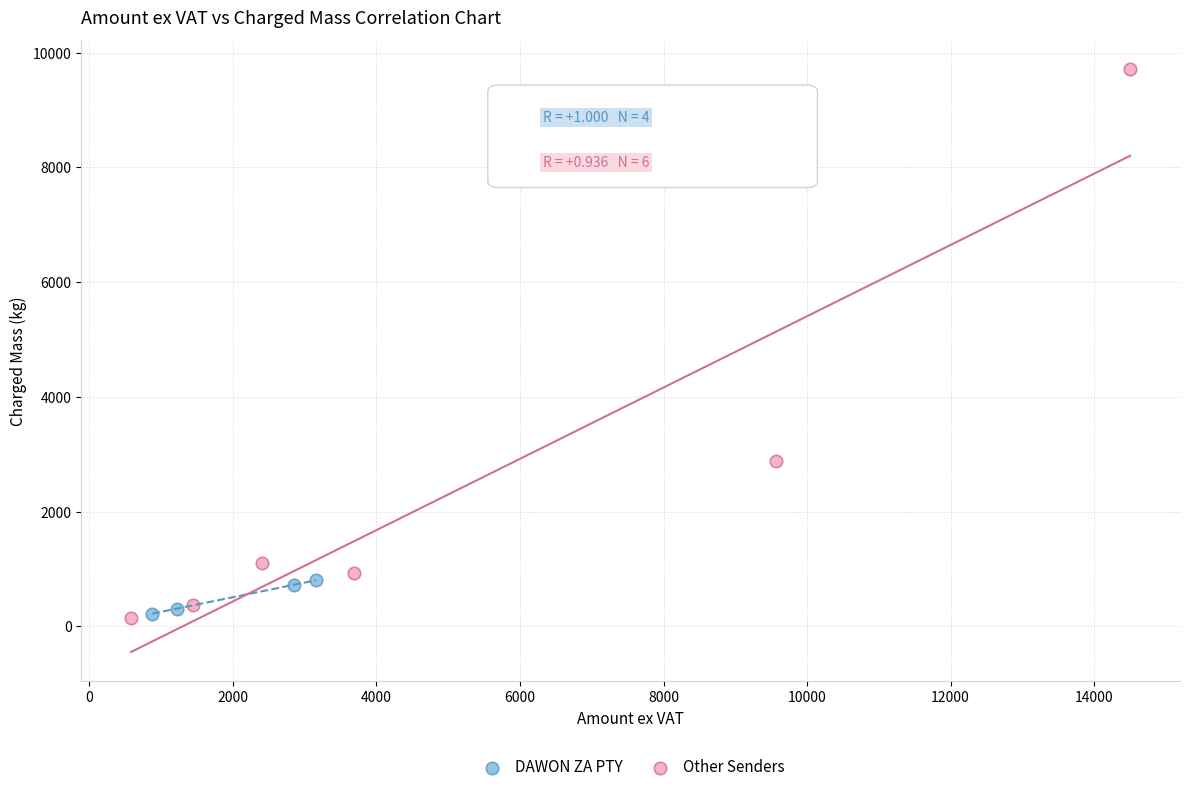

Which series has the widest spread of Y values?

Other Senders